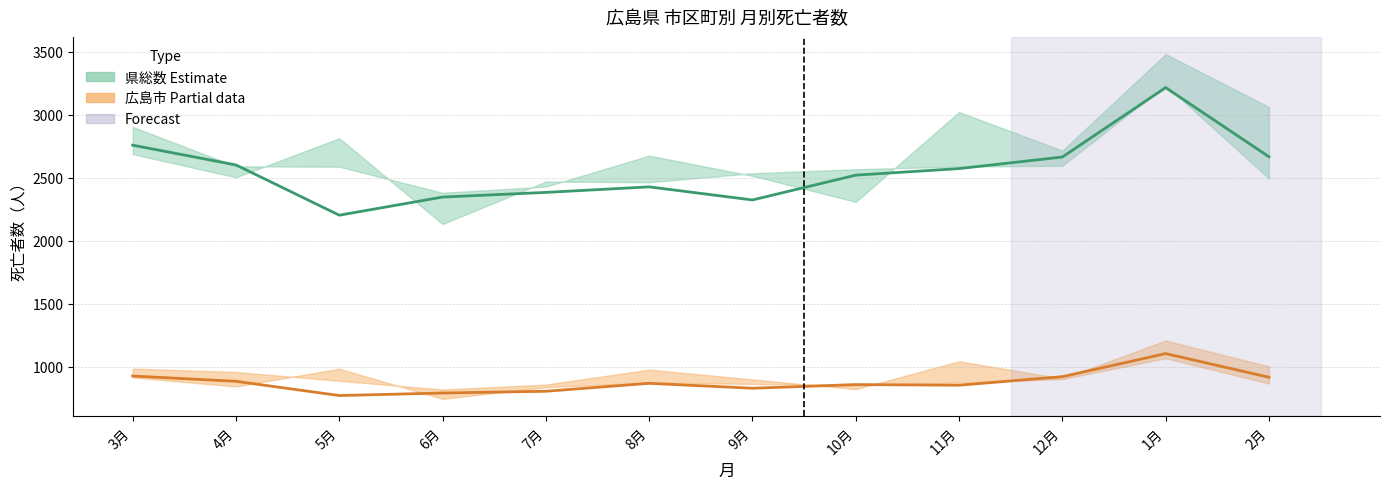

What is the greatest value displayed?

3216